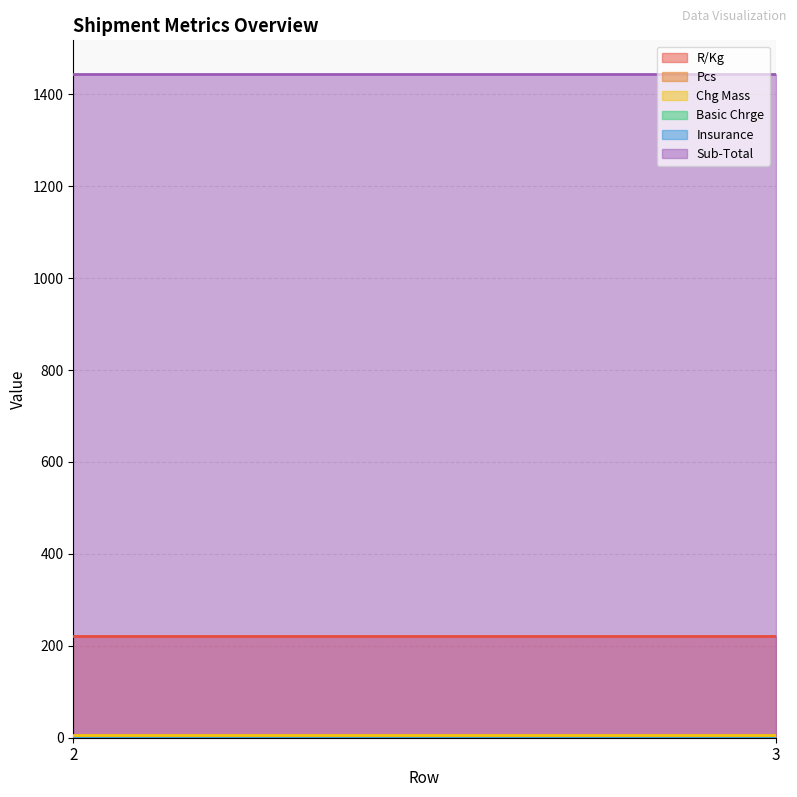

What is the difference between the highest and lowest values at 2?

1445.0